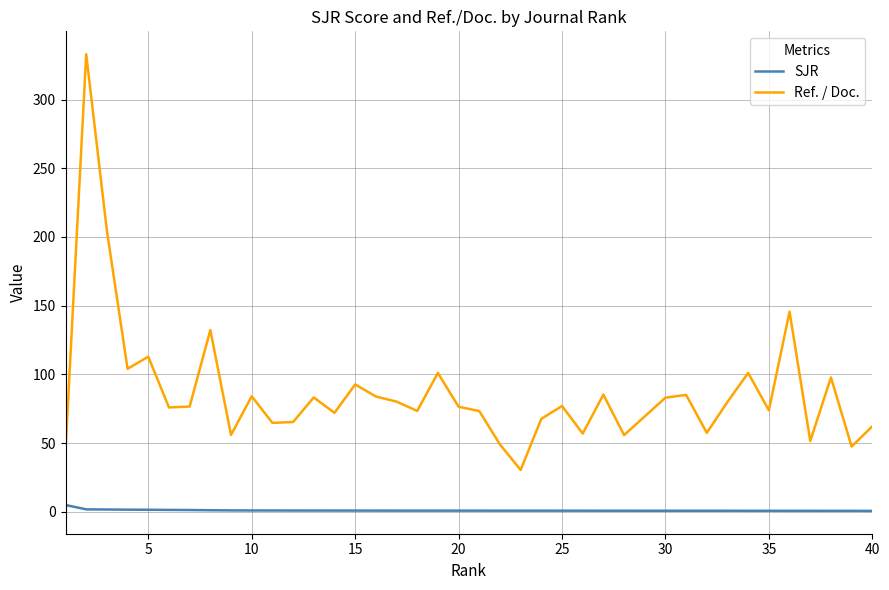

What are all the series names shown in the legend?

SJR, Ref. / Doc.